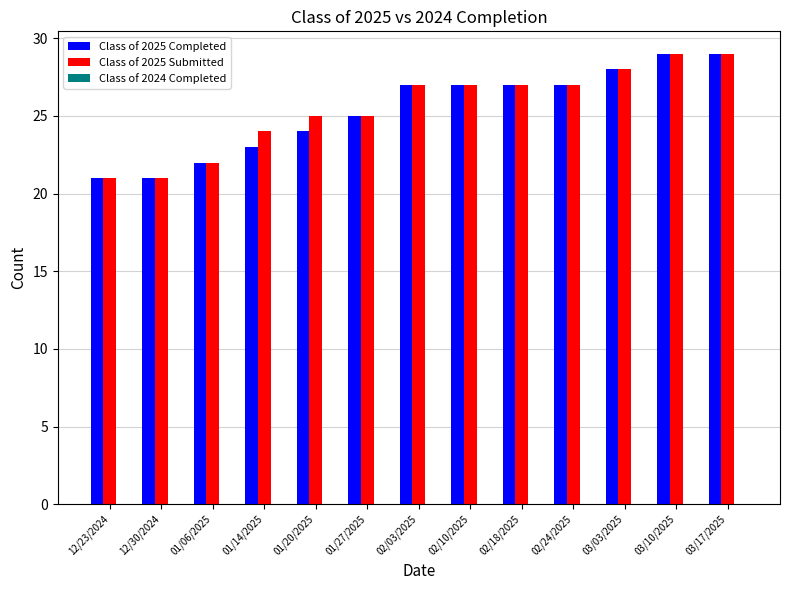

How many groups of bars are there?

13